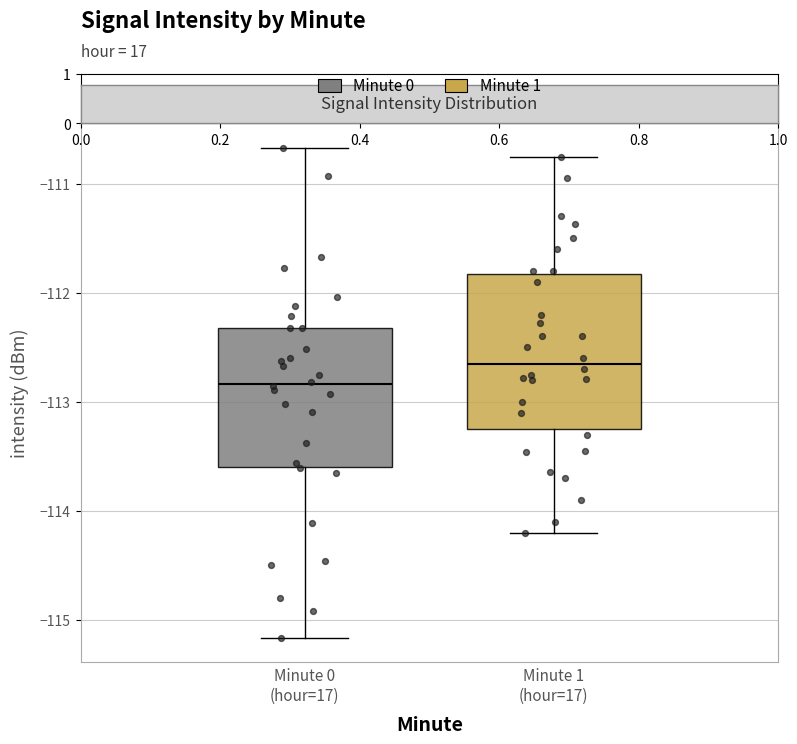

Reading left to right, read every box against the y-axis: the position of its median line, the range the box covers, and the ends of its whiskers. The values are not printed on the chart, so give them approximately, as read against the axis.

Minute 0 (hour=17): median -112.8, box -113.6 to -112.3, whiskers -115.2 to -110.7
Minute 1 (hour=17): median -112.6, box -113.2 to -111.8, whiskers -114.2 to -110.8